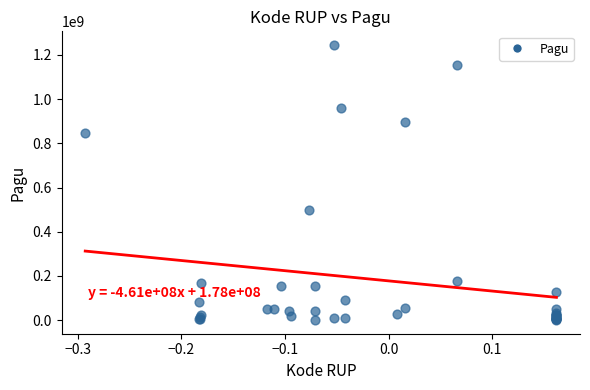

What Y value in the scatter plot is closest to 622840000?

499932000